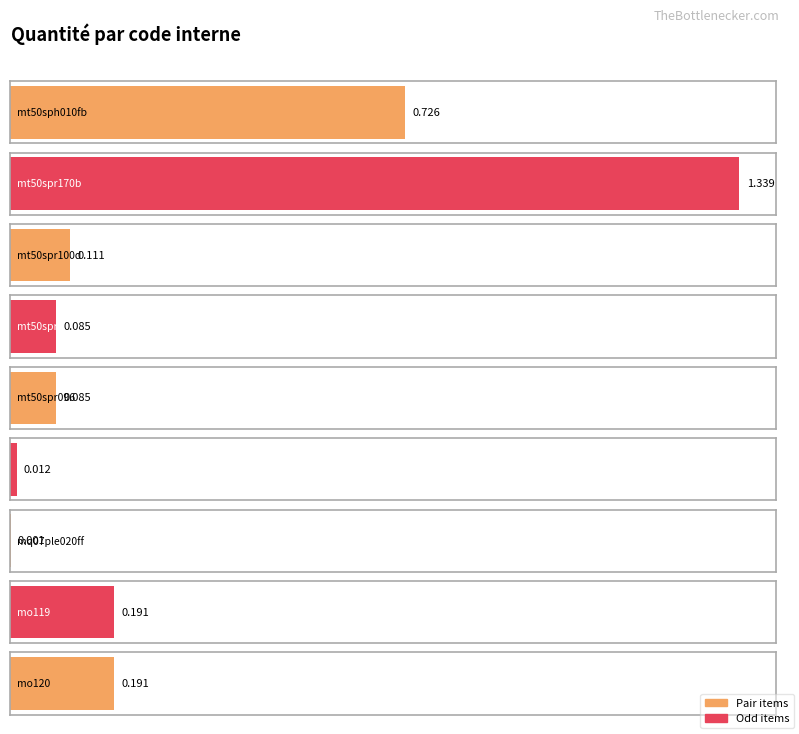

Count the number of categories in the chart.

9